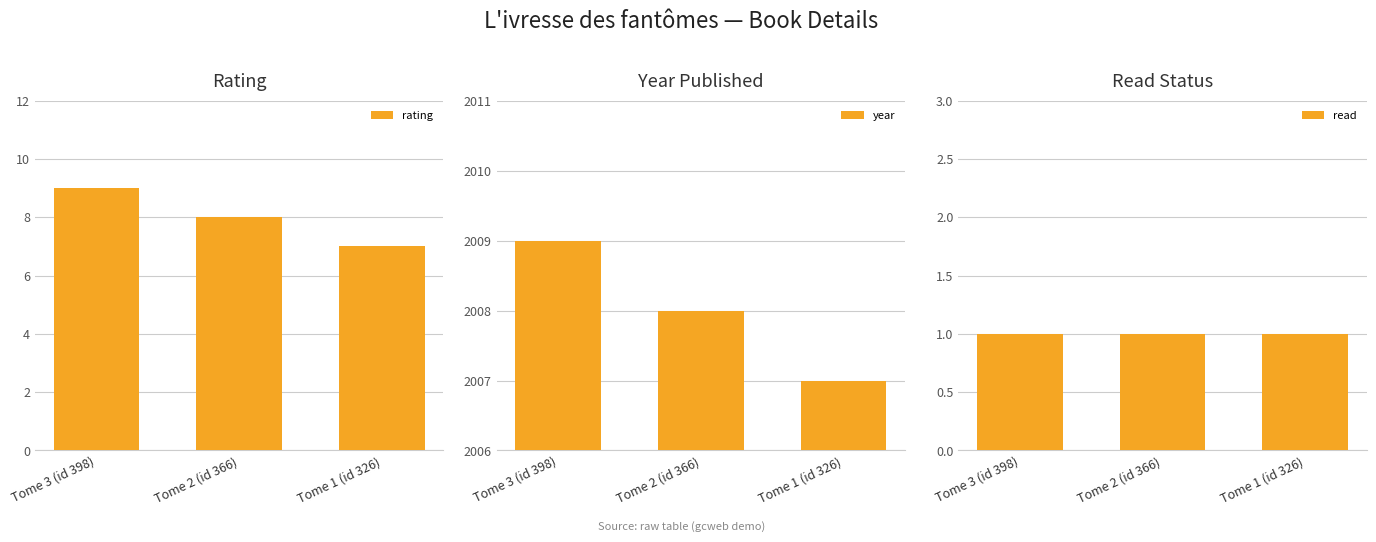

What are all the series names shown in the legend?

rating, year, read